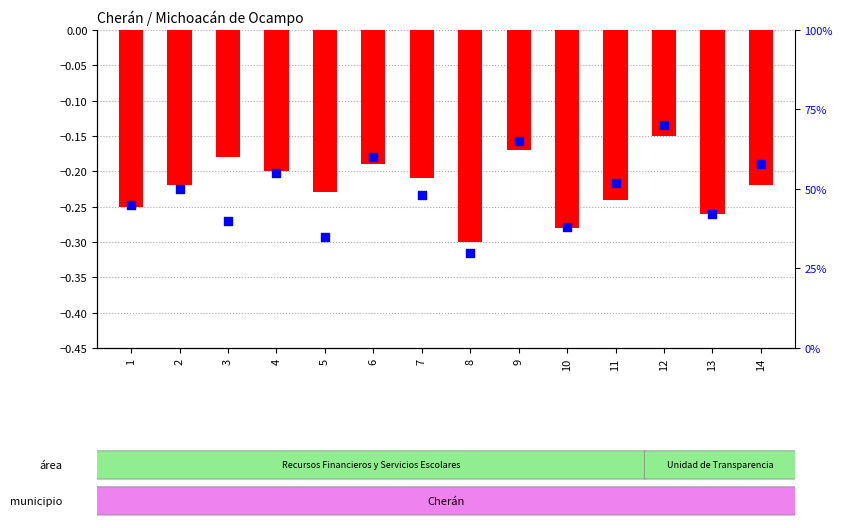

Which series has the largest Y range (max minus min)?

percentile rank within the sample